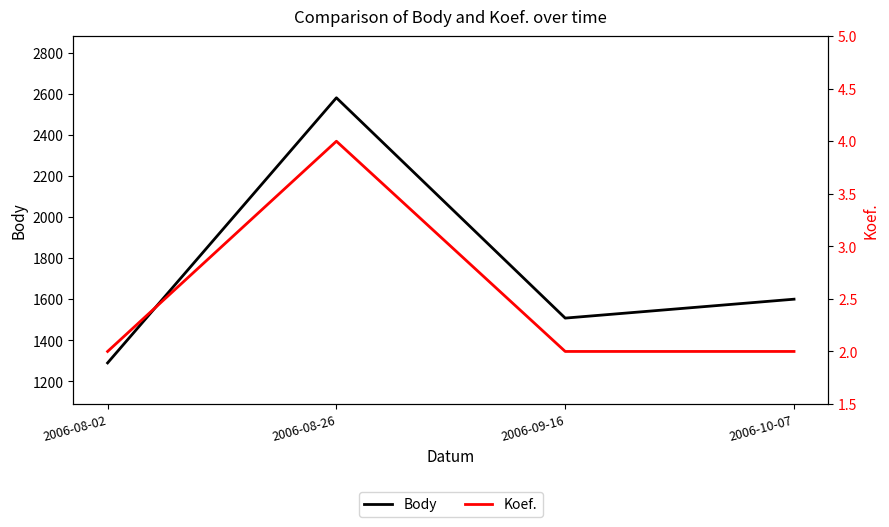

Is it true that Body equals 501 at 2006-10-07?

False